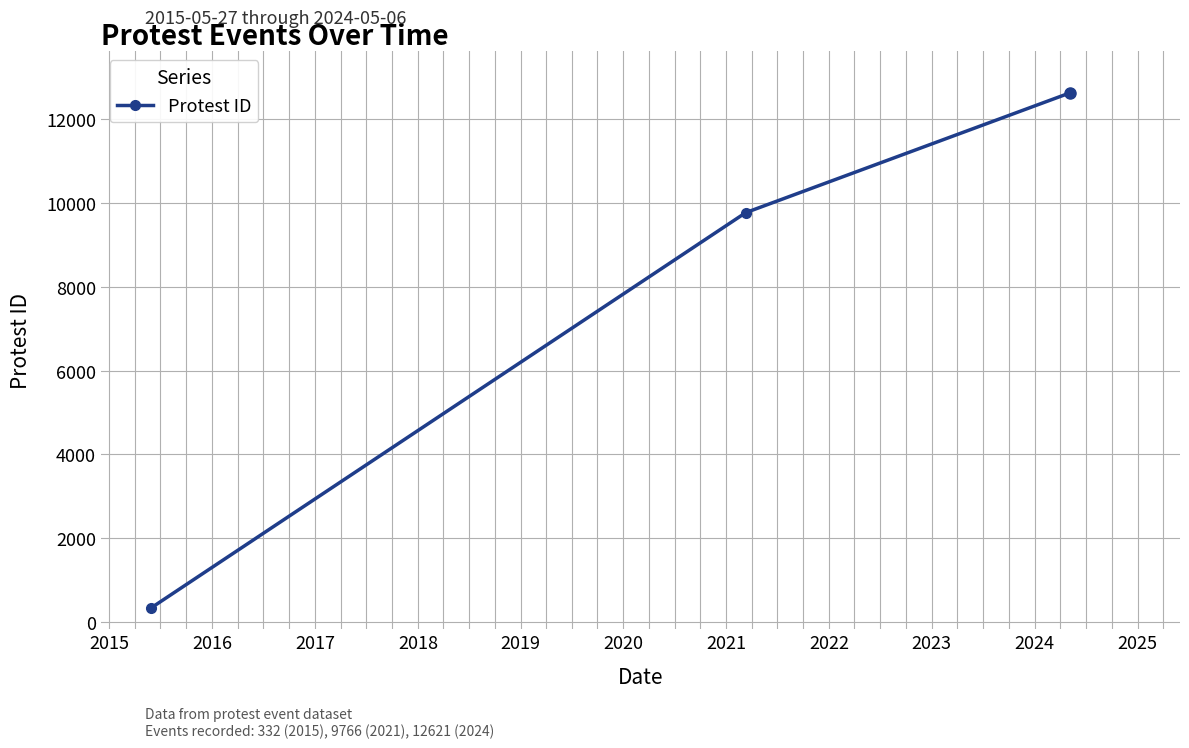

What is the minimum value shown in the chart?

332